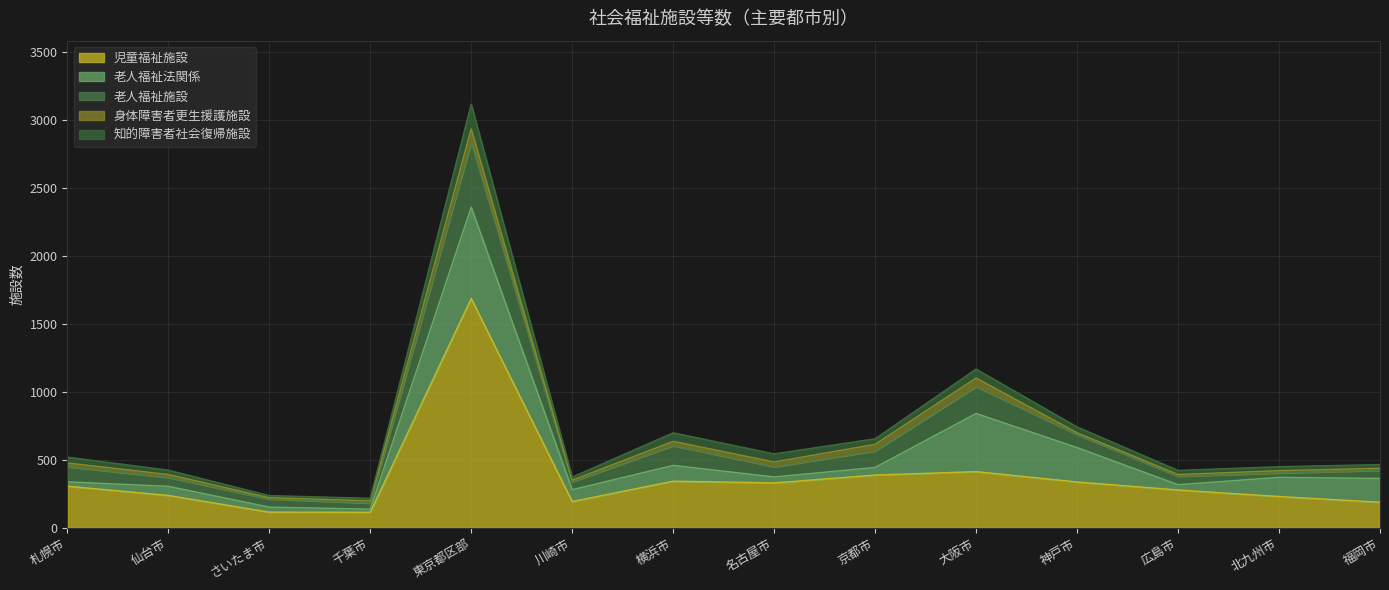

What is the spread (max minus min) of values at 札幌市?

278